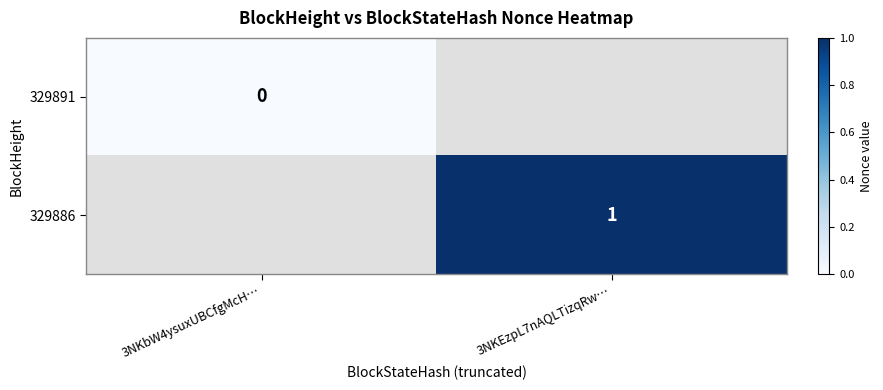

Is the value of 329891 at 3NKbW4ysuxUBCfgMcH… greater than the value of 329886 at 3NKEzpL7nAQLTizqRw…?

No